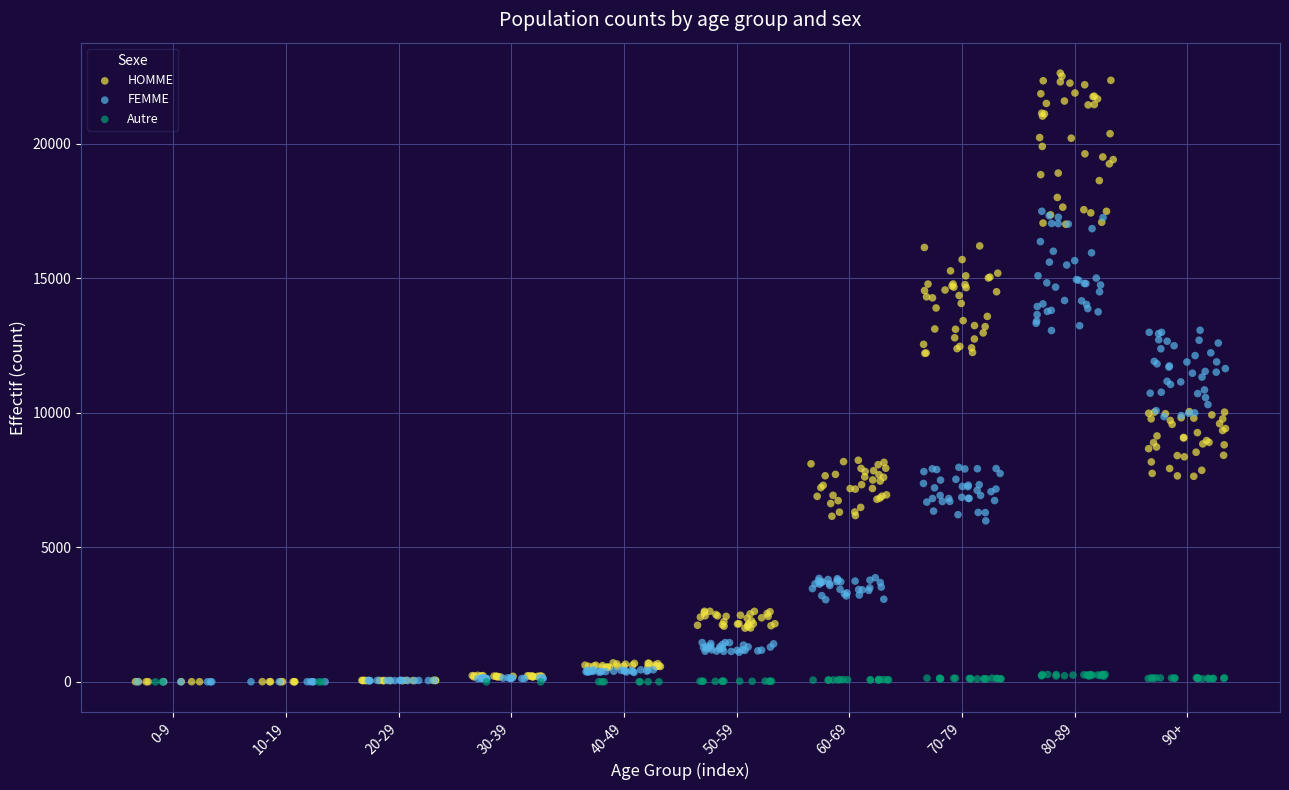

Which series has the largest Y range (max minus min)?

HOMME